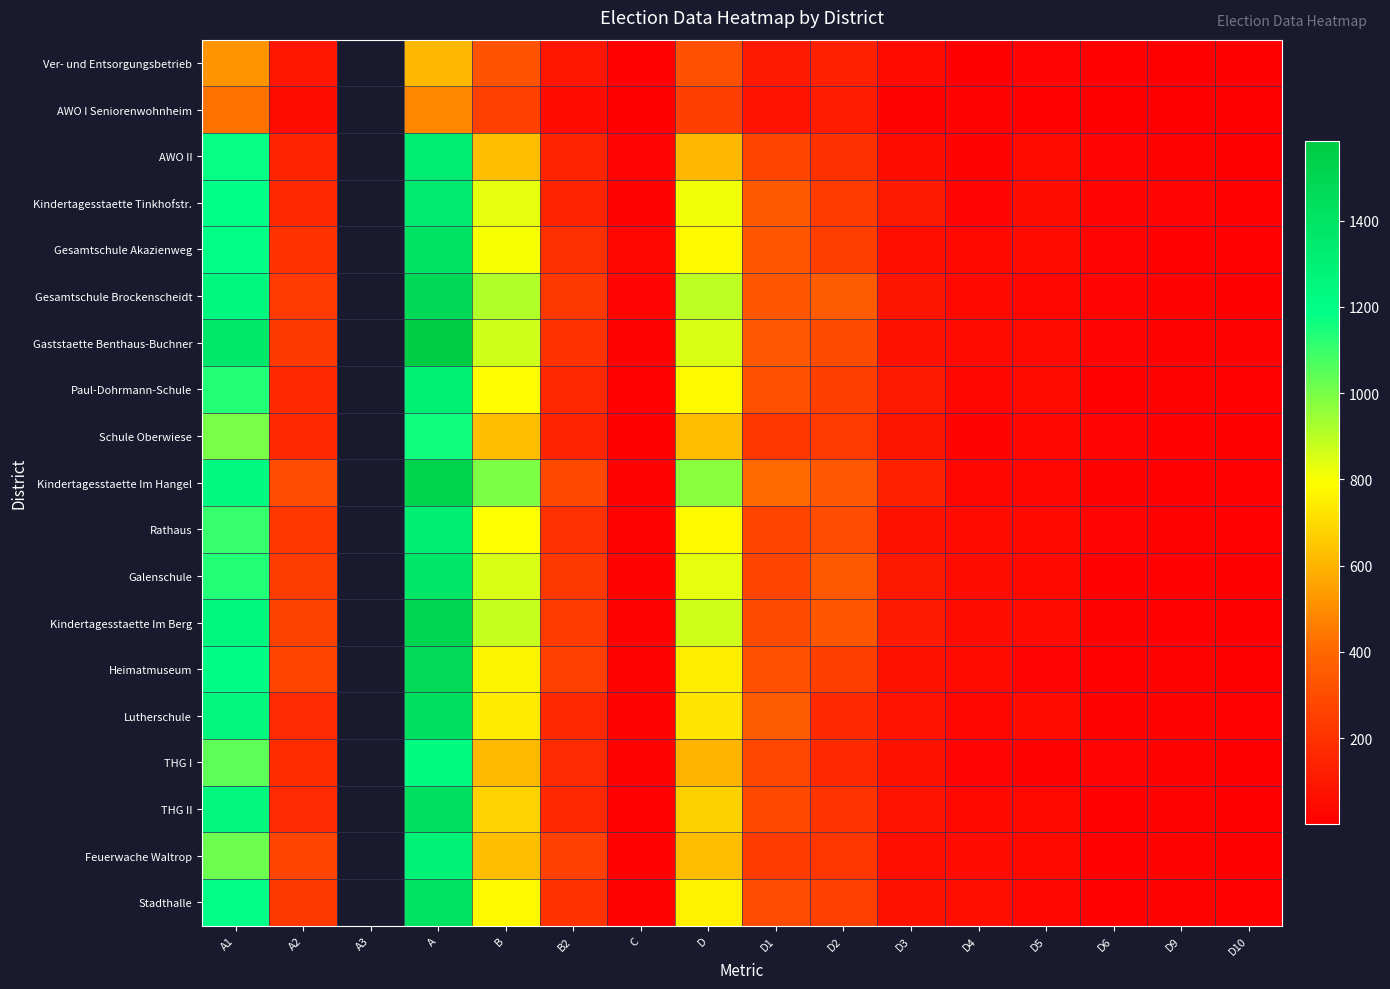

The value of Stadthalle at D2 is 251.0. True or false?

True